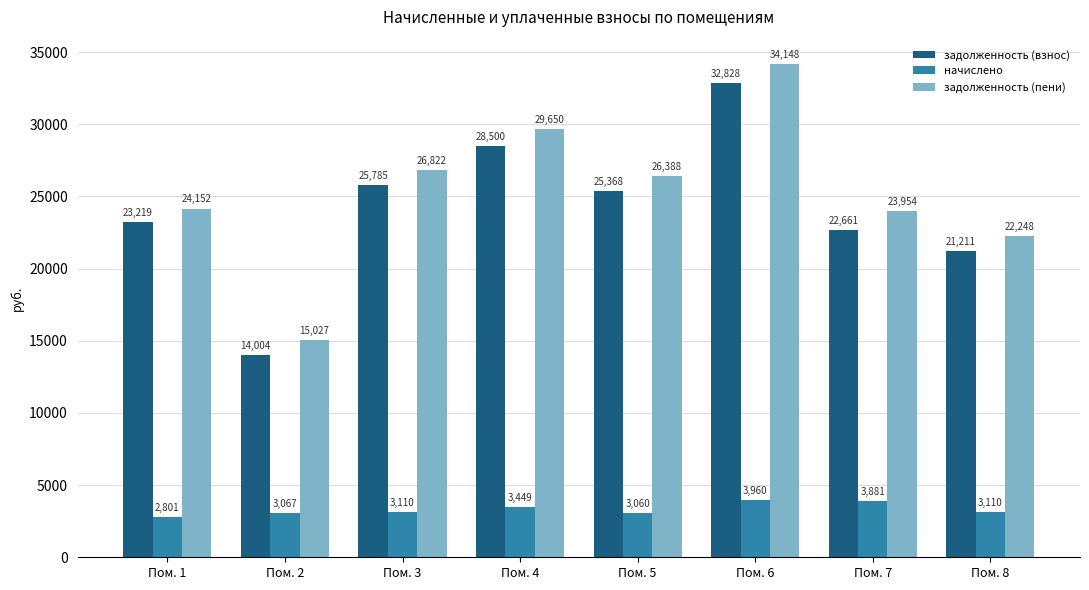

Which category has the highest value in the задолженность (взнос) series?

Пом. 6